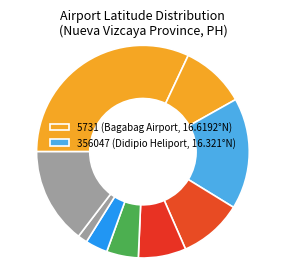

How many segments does this pie chart have?

9